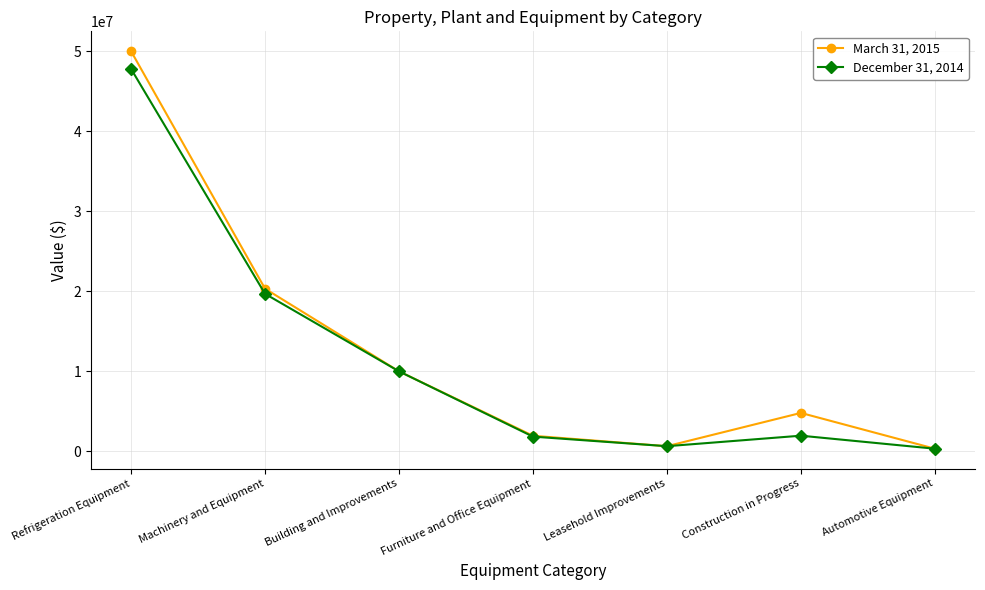

Is the value of March 31, 2015 at Refrigeration Equipment greater than the value of December 31, 2014 at Construction in Progress?

Yes